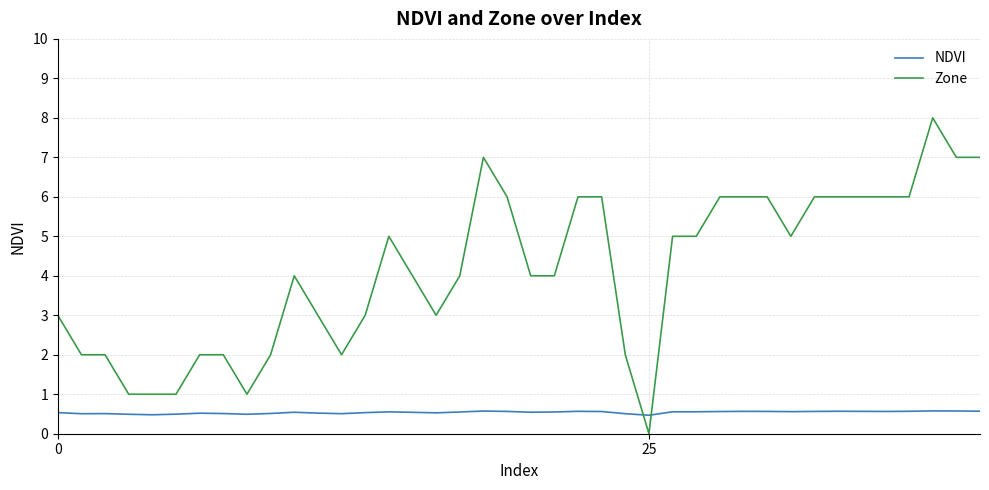

How many lines are shown in the chart?

2